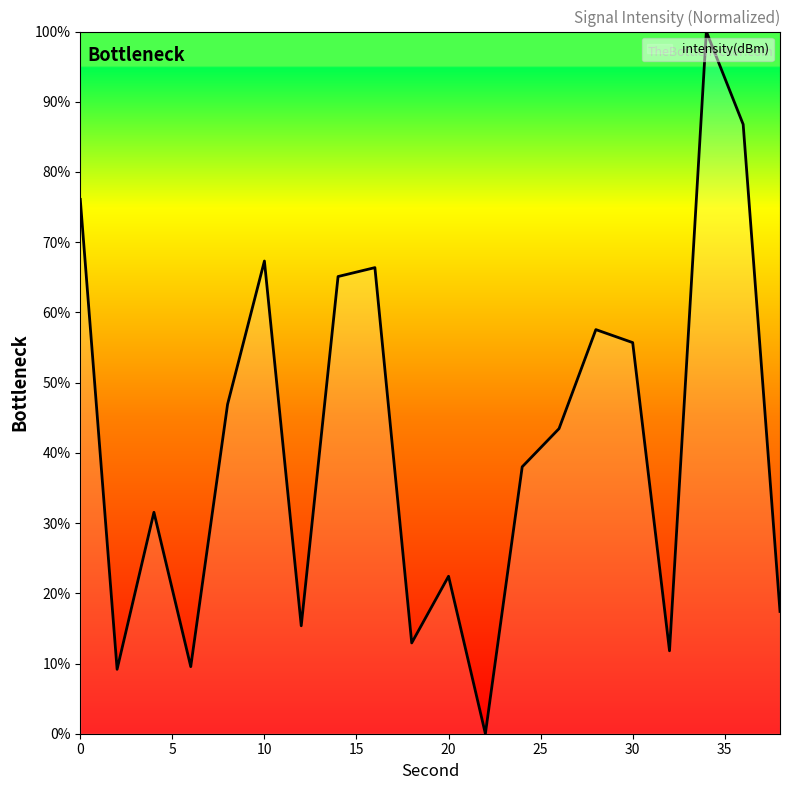

What is the maximum value shown in the chart?

100.0